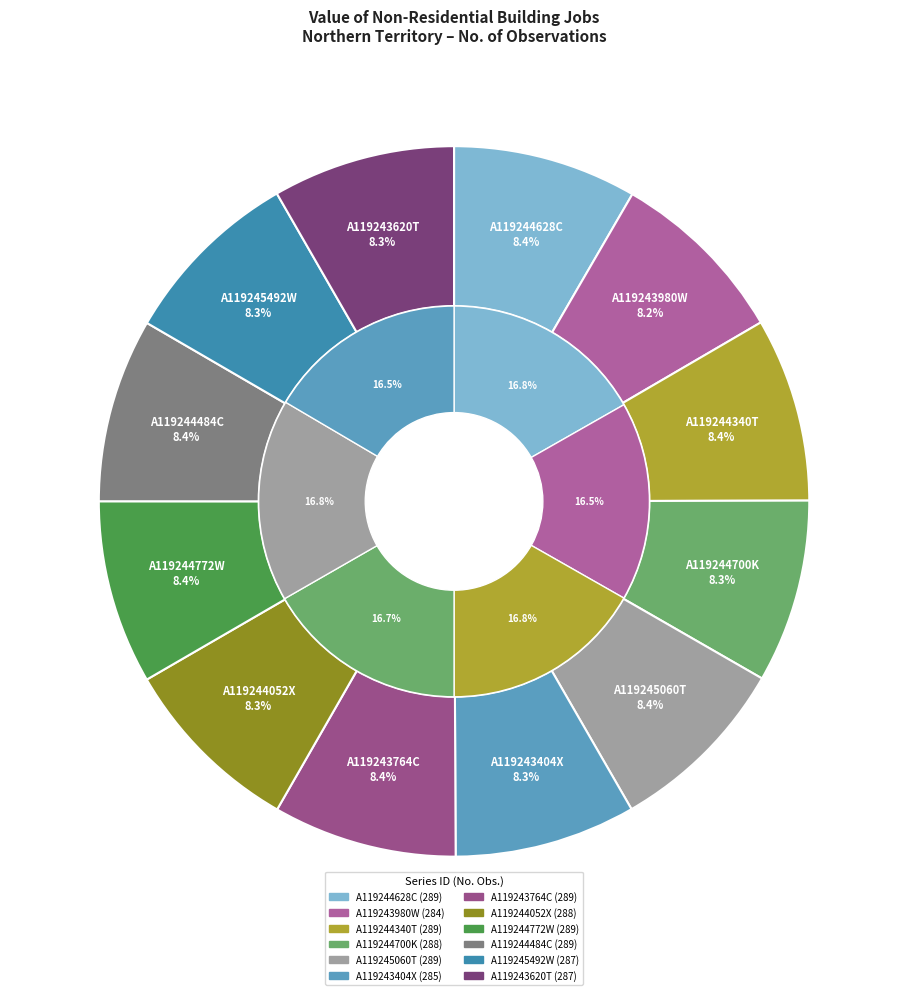

Count the number of slices in the pie.

12